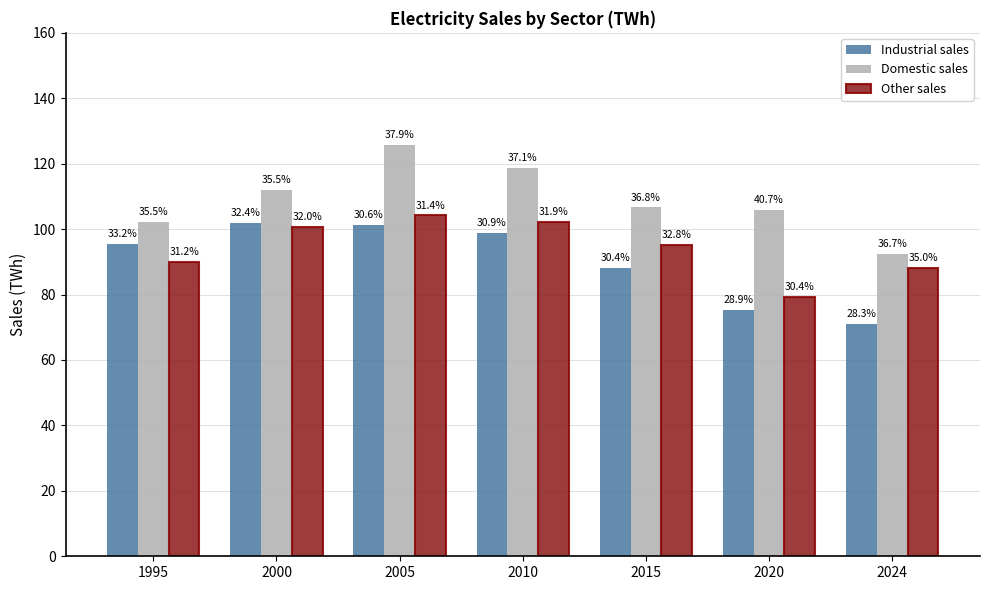

How many groups of bars are there?

7